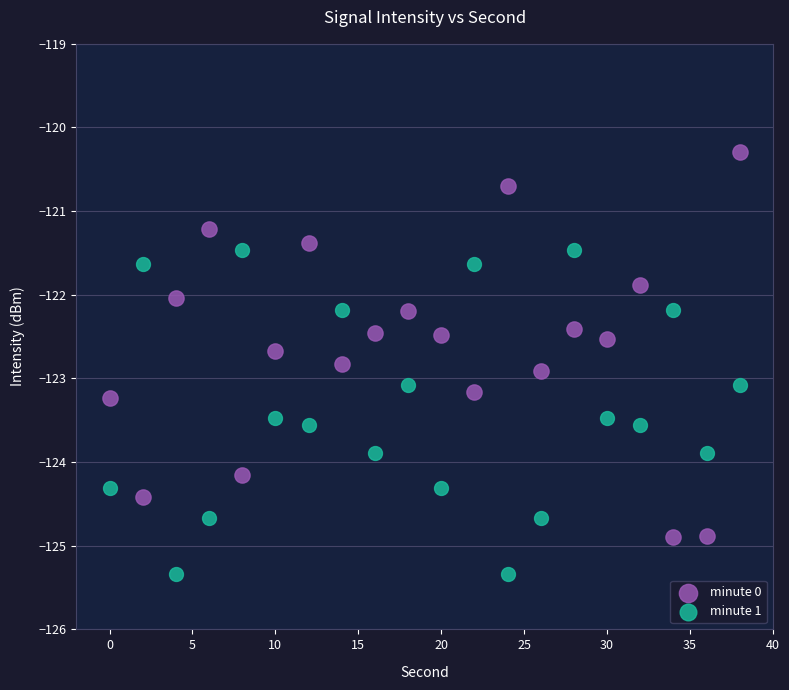

Across all data points, what is the range of X values (max minus min)?

38.0